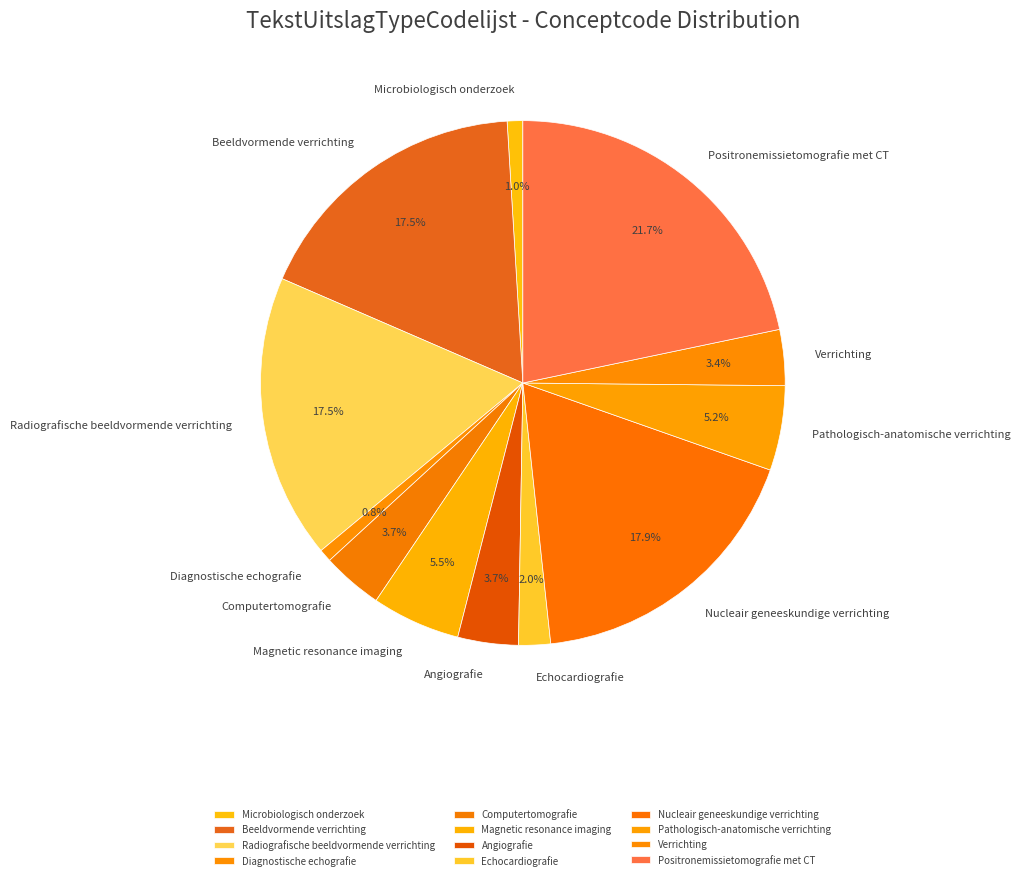

The Diagnostische echografie slice represents 6% of the pie. True or false?

False